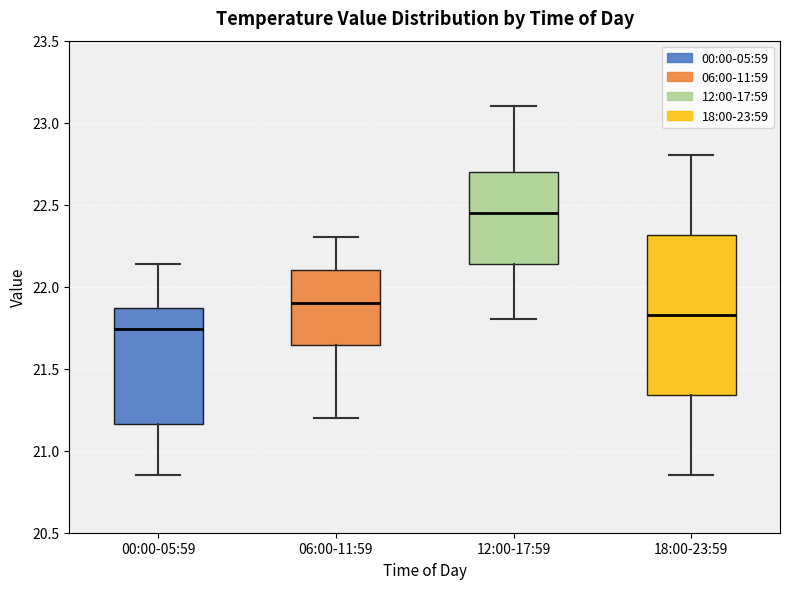

Which box has the lowest median line?

00:00-05:59